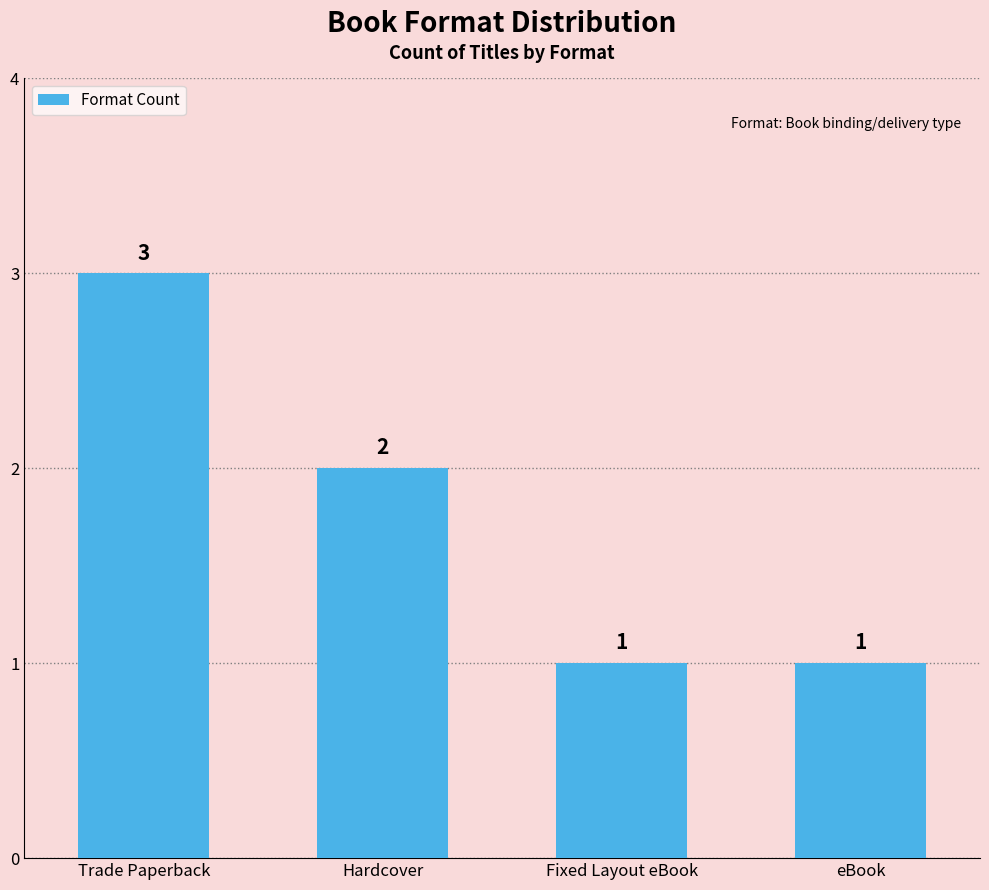

What is the difference between the maximum and minimum values?

2